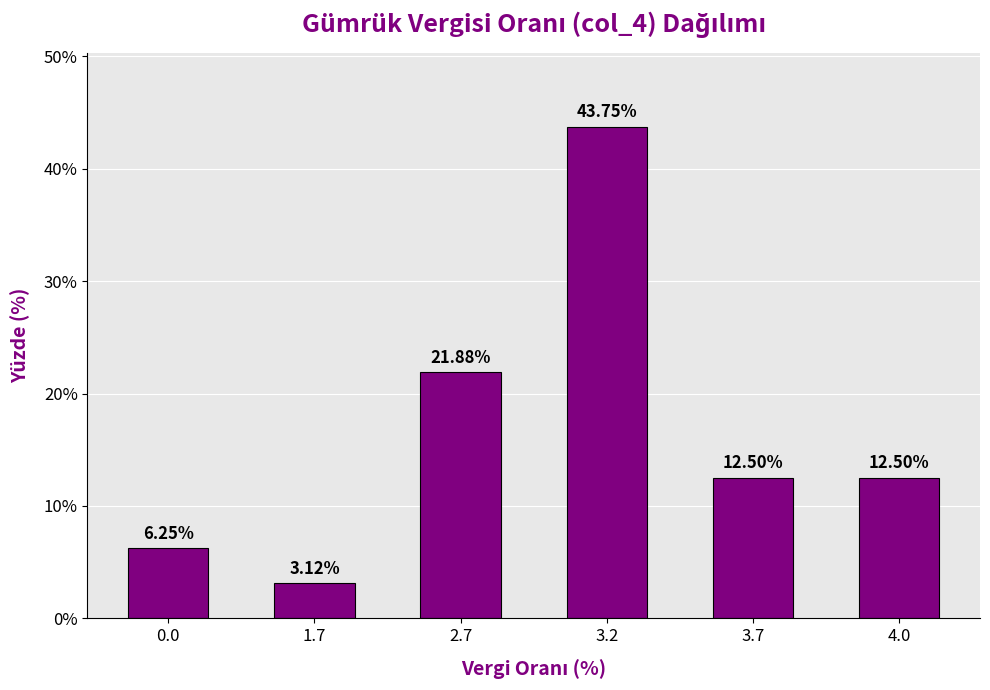

What is the label of the 5th bar from the left?

3.7